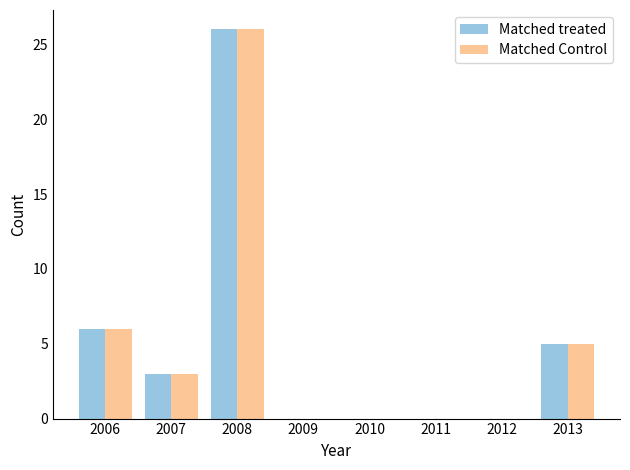

Reading left to right, list all the values displayed in this chart.

Matched treated: 2006=6	2007=3	2008=26	2013=5
Matched Control: 2006=6	2007=3	2008=26	2013=5